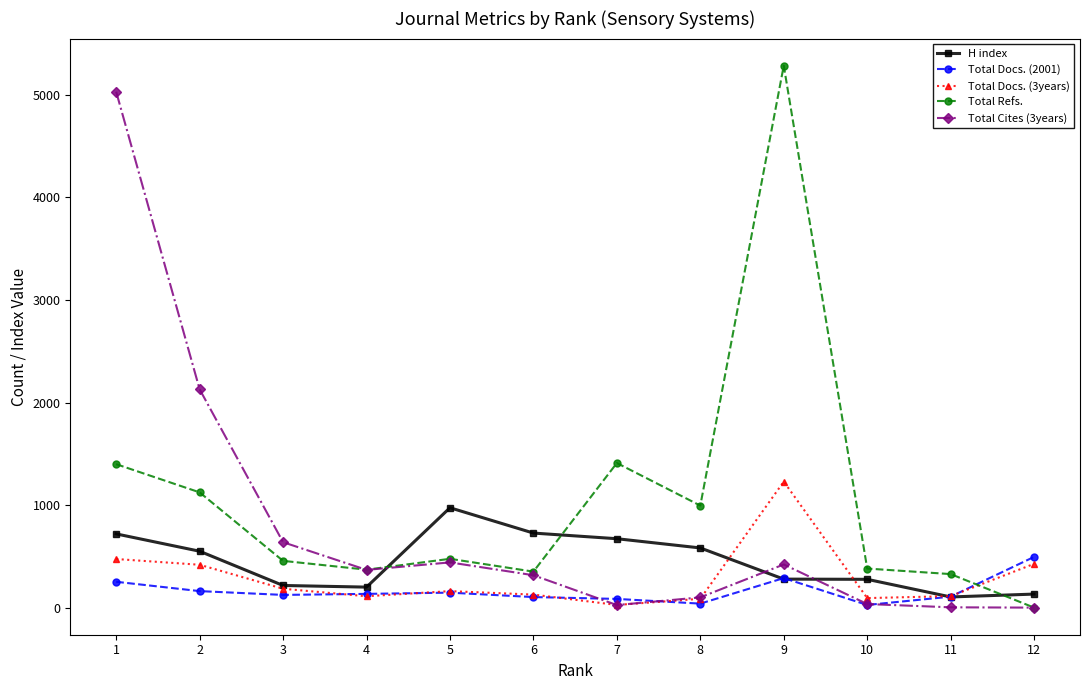

Where is the first local maximum for H index?

5